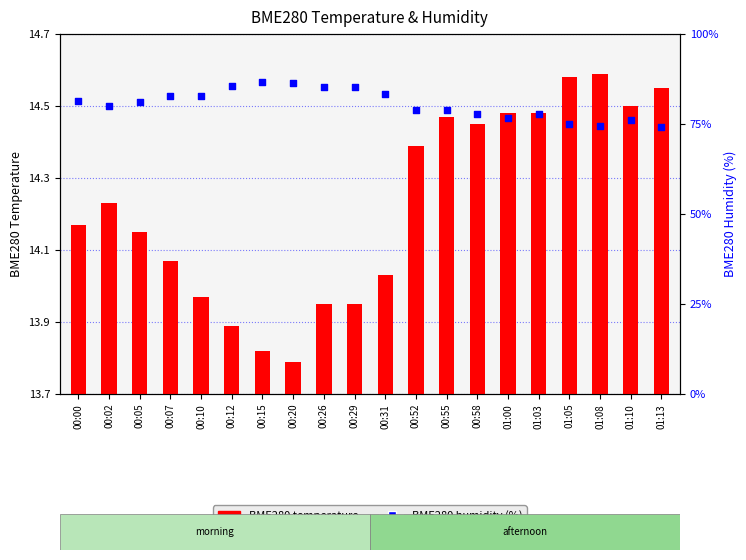

Which series has the largest Y range (max minus min)?

BME280 humidity (%)